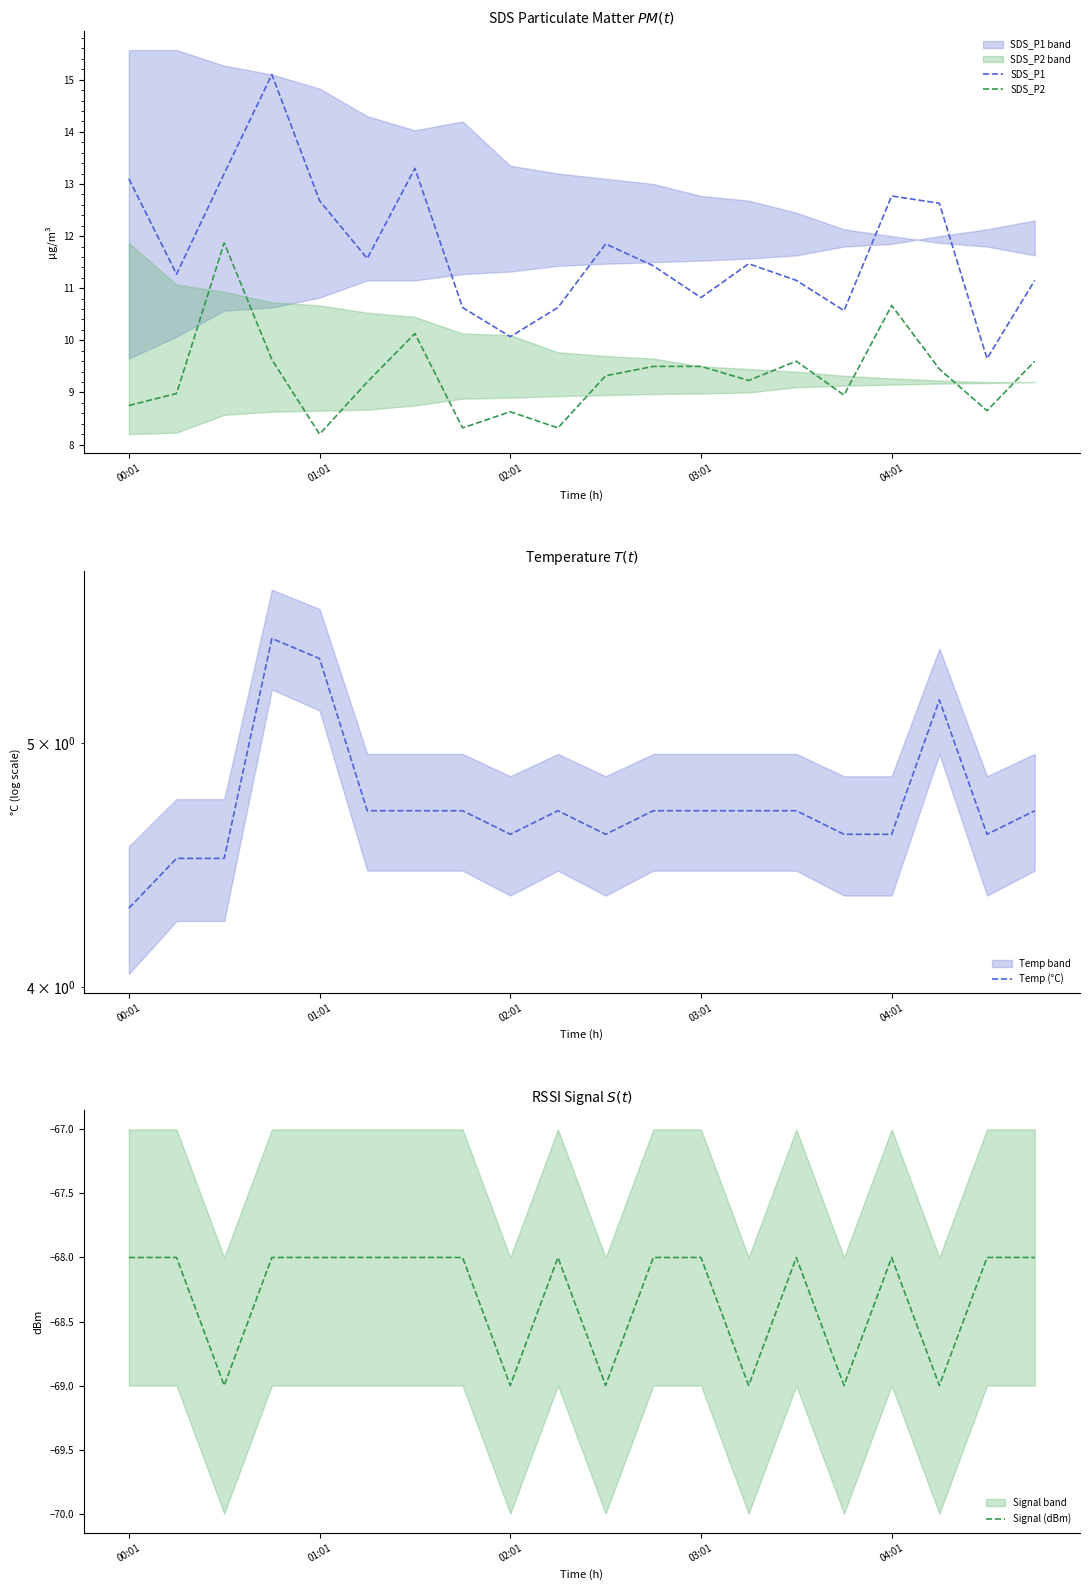

What is the label of the 19th point from the left?

18